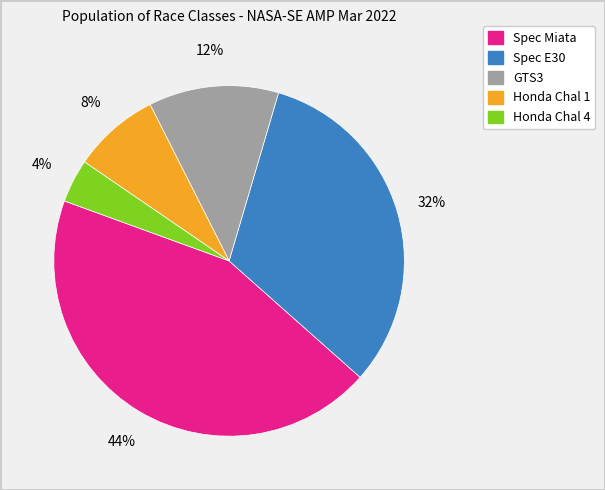

To the nearest percent, what is the average slice percentage?

20%